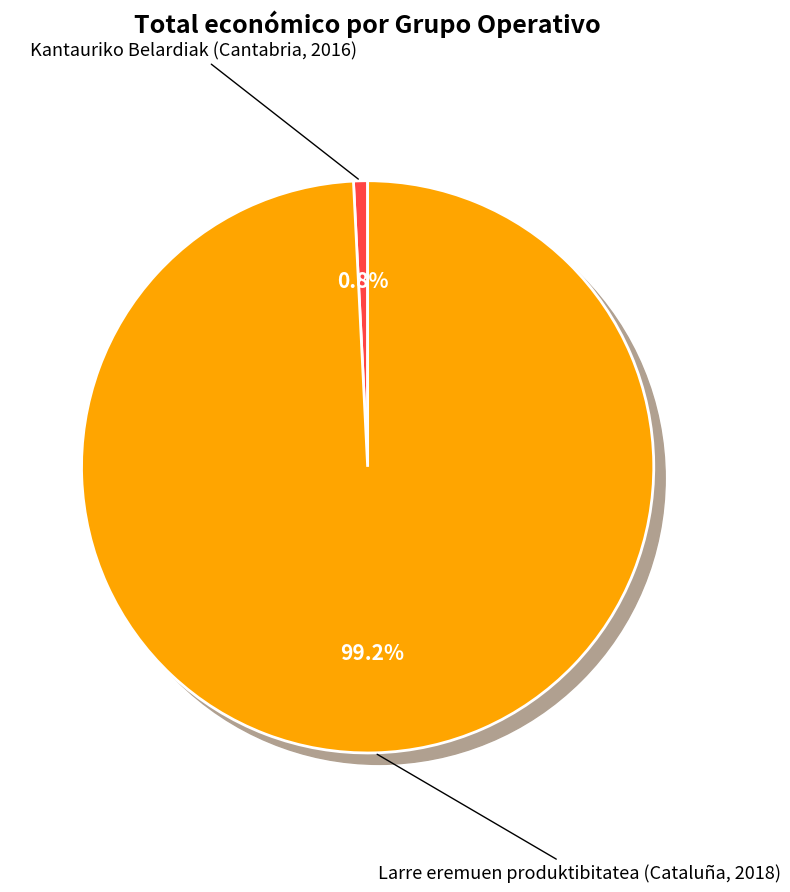

What percentage is the Kantauriko Belardiak (Cantabria, 2016) slice, to the nearest percent?

1%